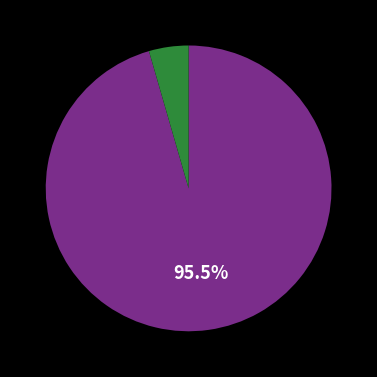

Does any single category account for the majority?

Yes